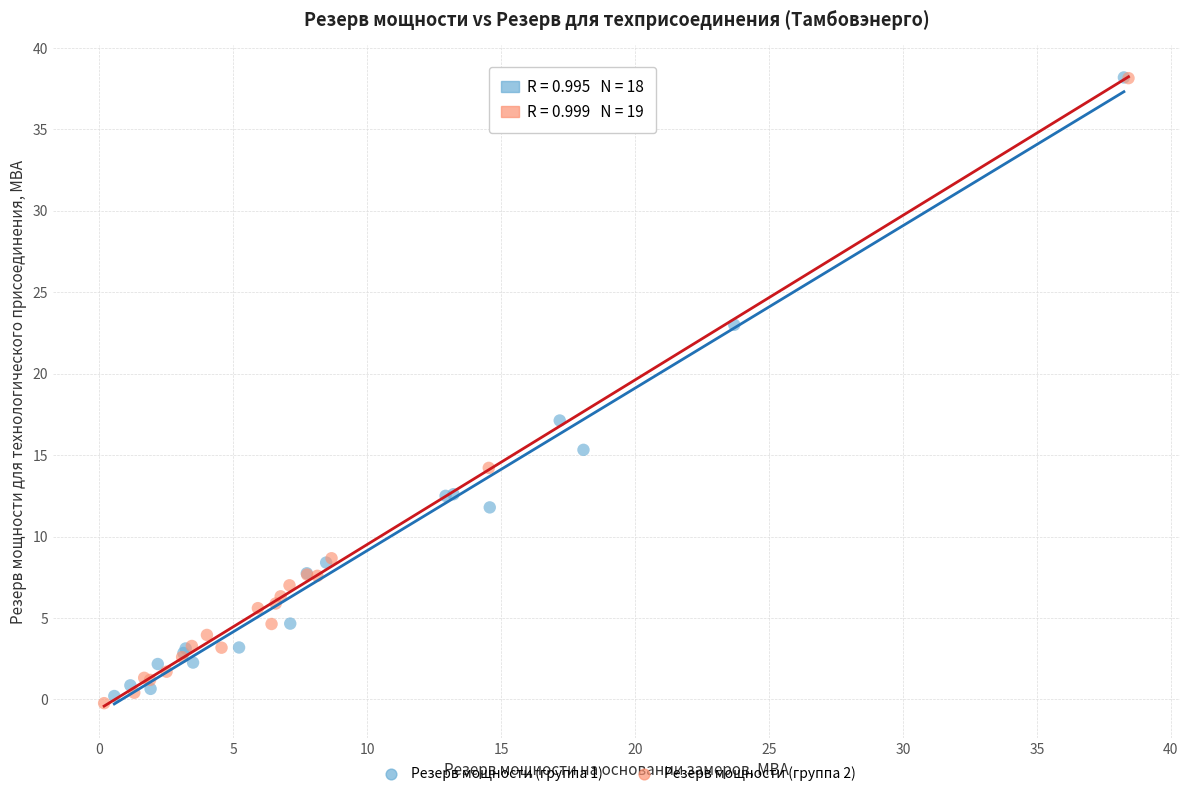

Which series has the widest spread of Y values?

Резерв мощности (группа 2)